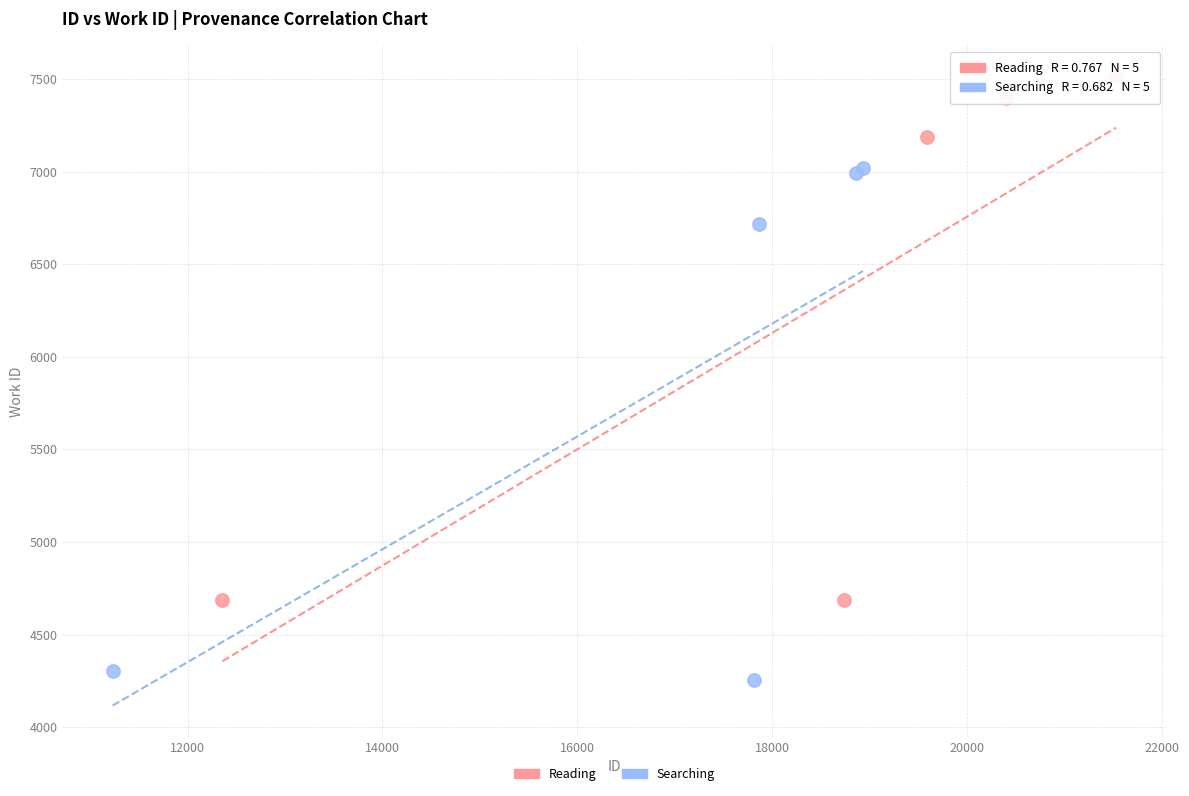

Which series reaches the minimum Y coordinate?

Searching